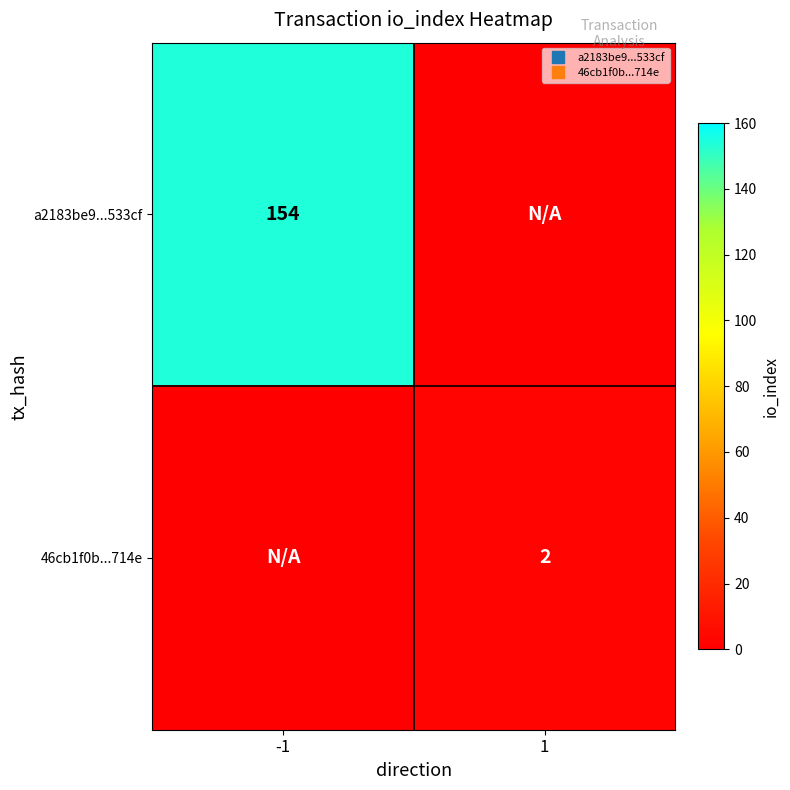

How many 46cb1f0b...714e values are between 0 and 2?

2